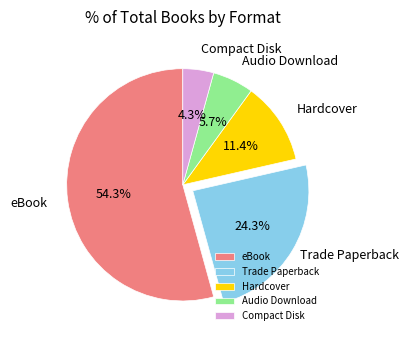

Does eBook represent more than half of the total?

Yes